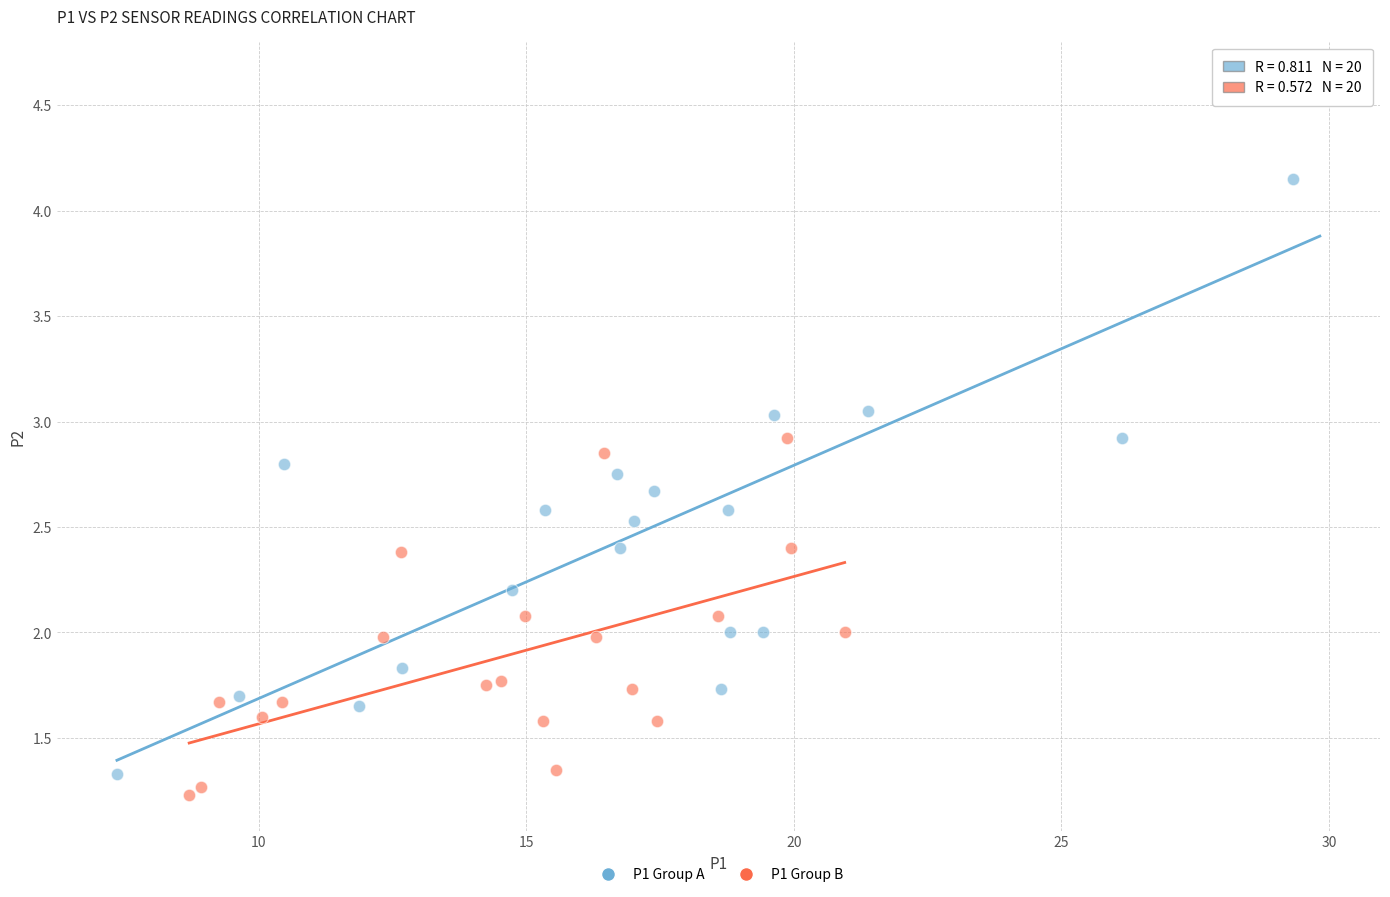

Which series reaches the minimum Y coordinate?

P1 Group B